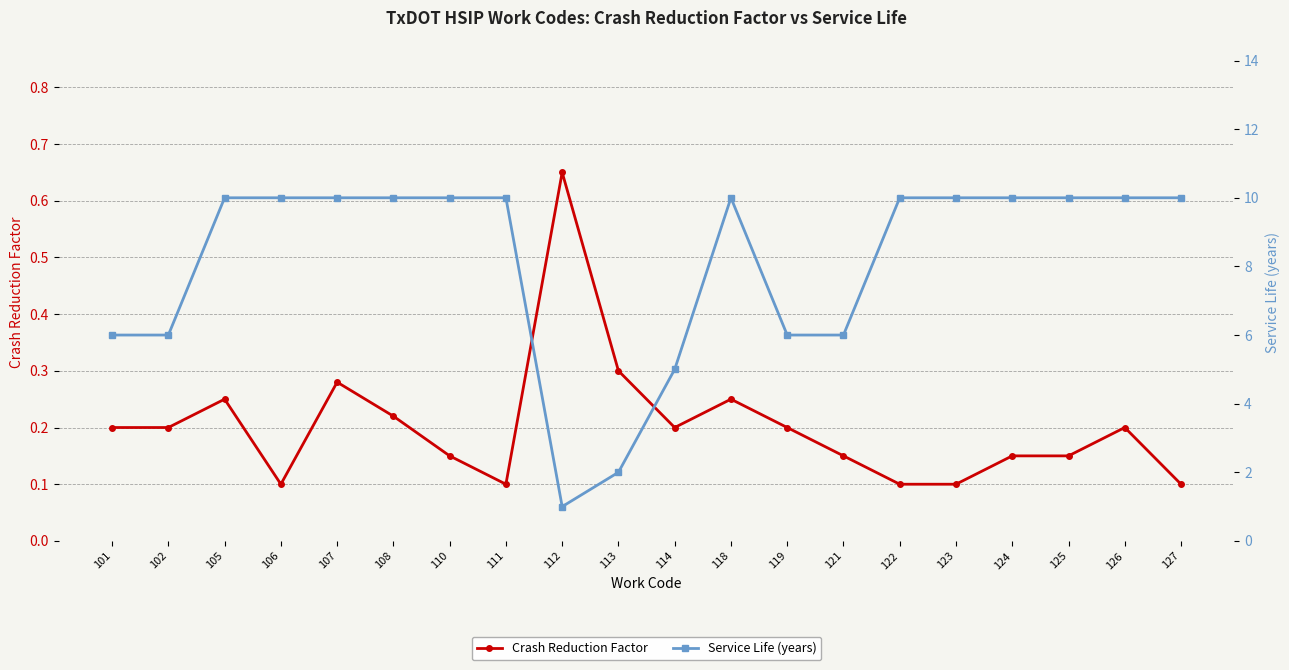

At which category does the chart reach its minimum across all series?

106